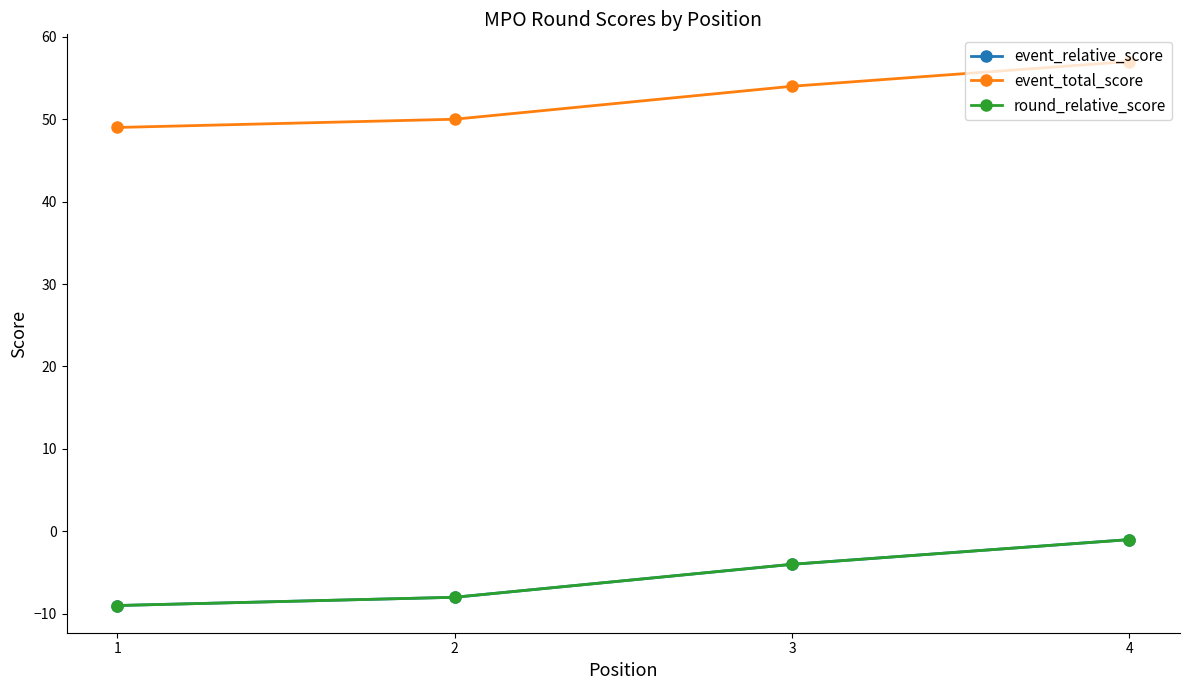

Where is round_relative_score nearest to the value -5?

3